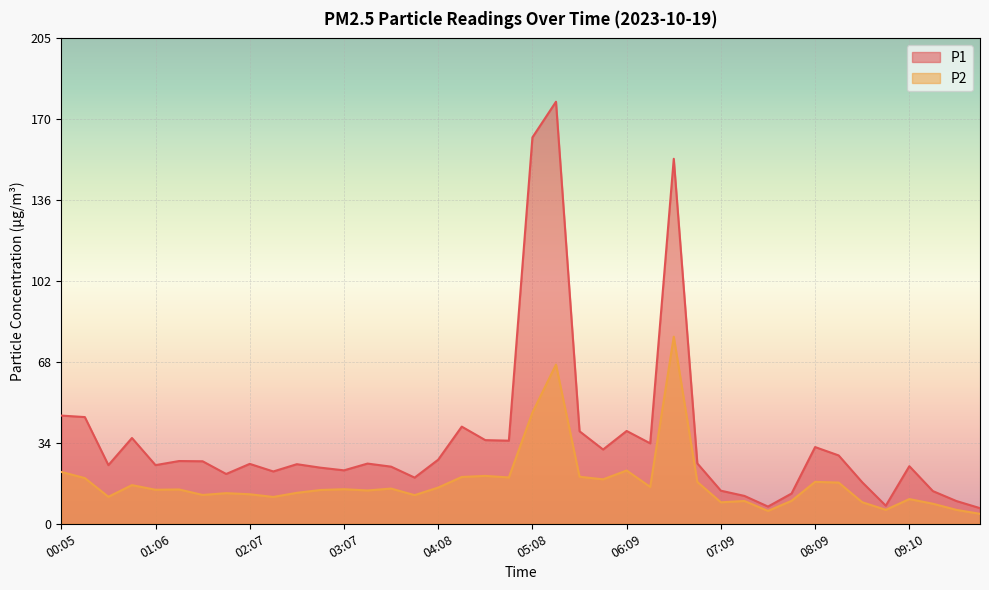

Which series has the largest total across all categories?

P1